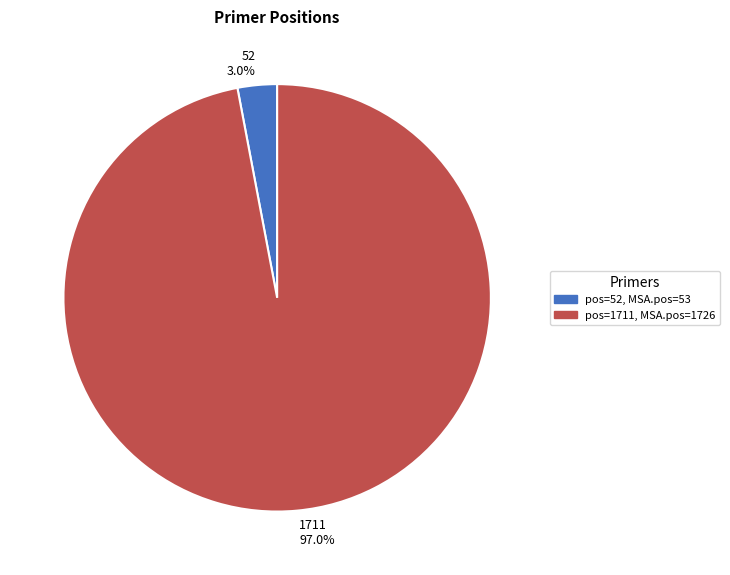

To the nearest percent, what is the combined percentage of 52 and 1711?

100%